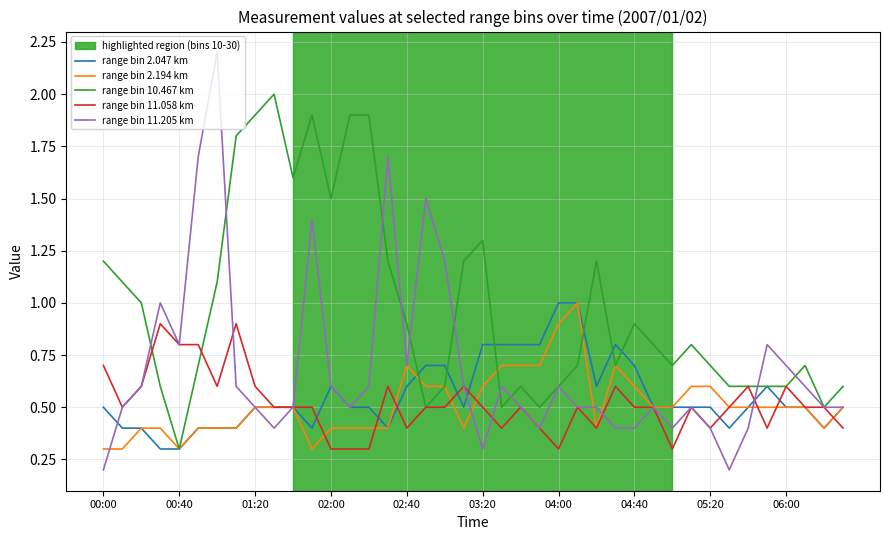

Which series has the largest total across all categories?

range bin 10.467 km